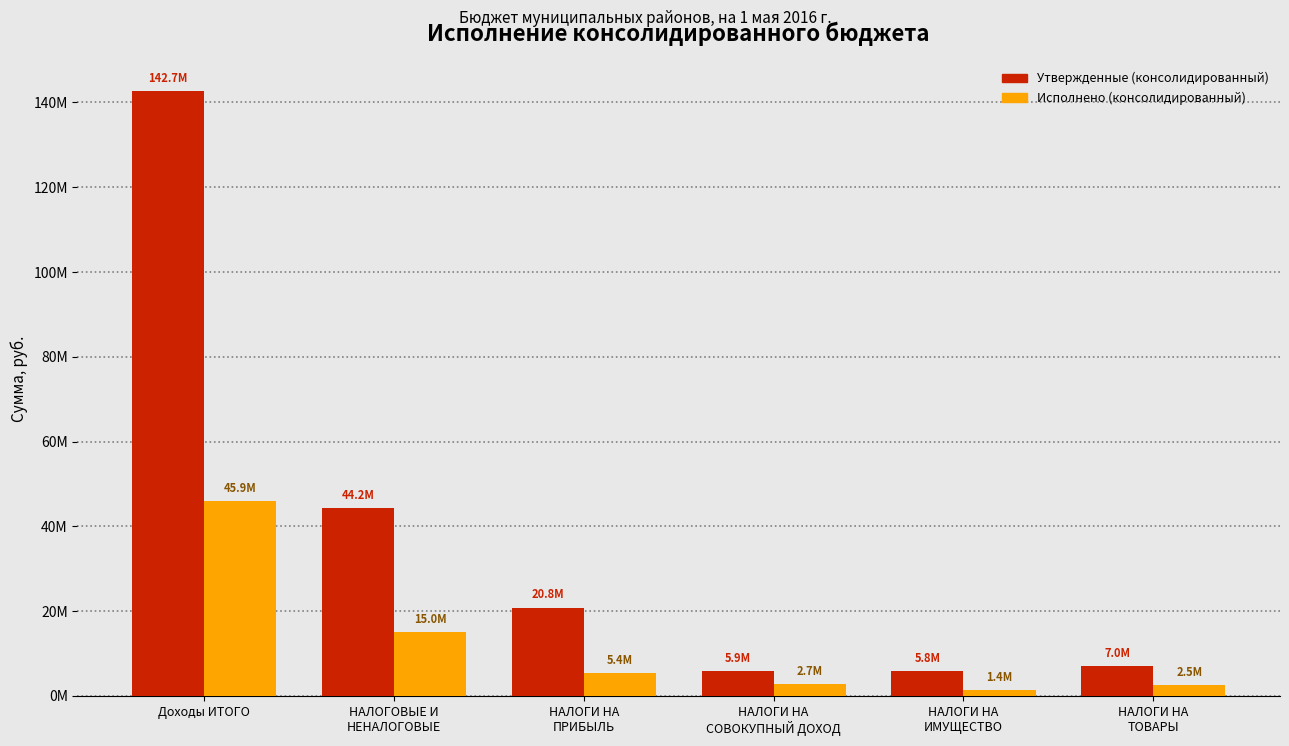

Are the bars horizontal?

No